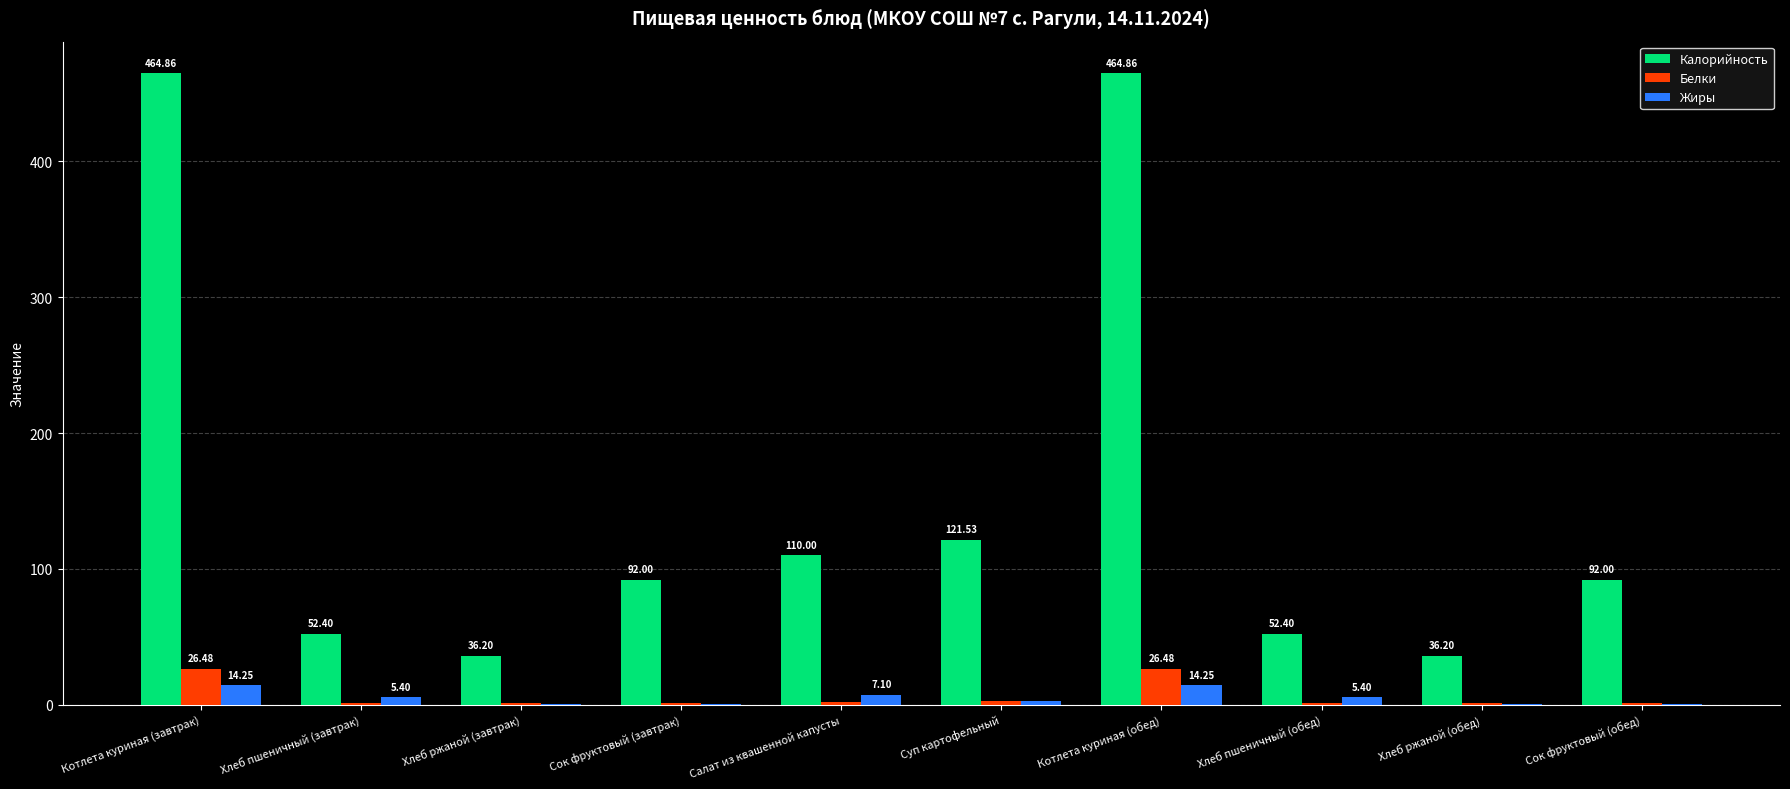

How many data points does each series have?

10